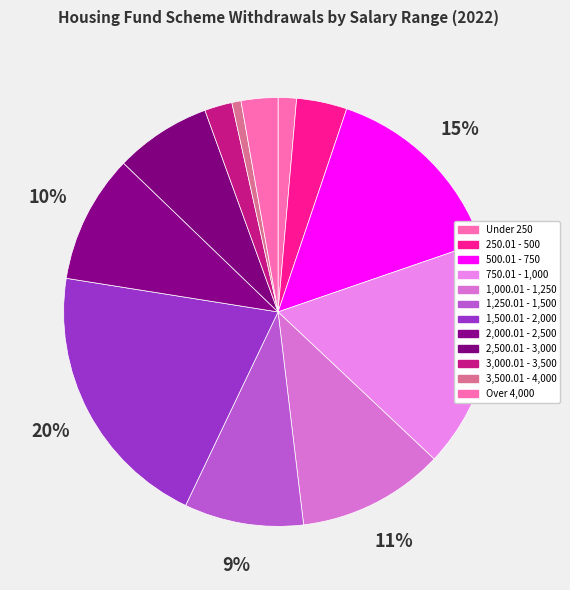

Count the number of slices in the pie.

12